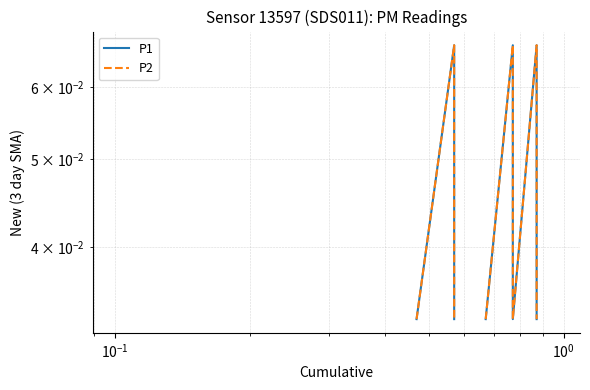

How many lines are shown in the chart?

2